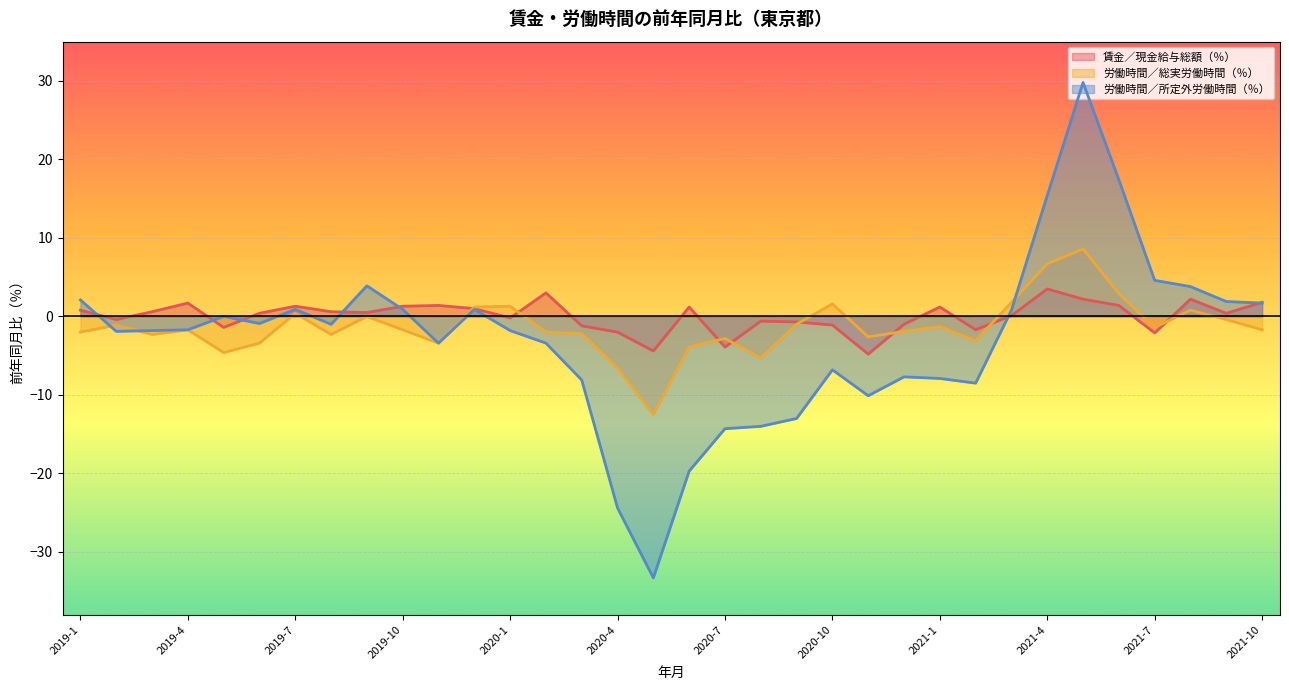

Where is the first local maximum for 賃金／現金給与総額（％）?

2019-4